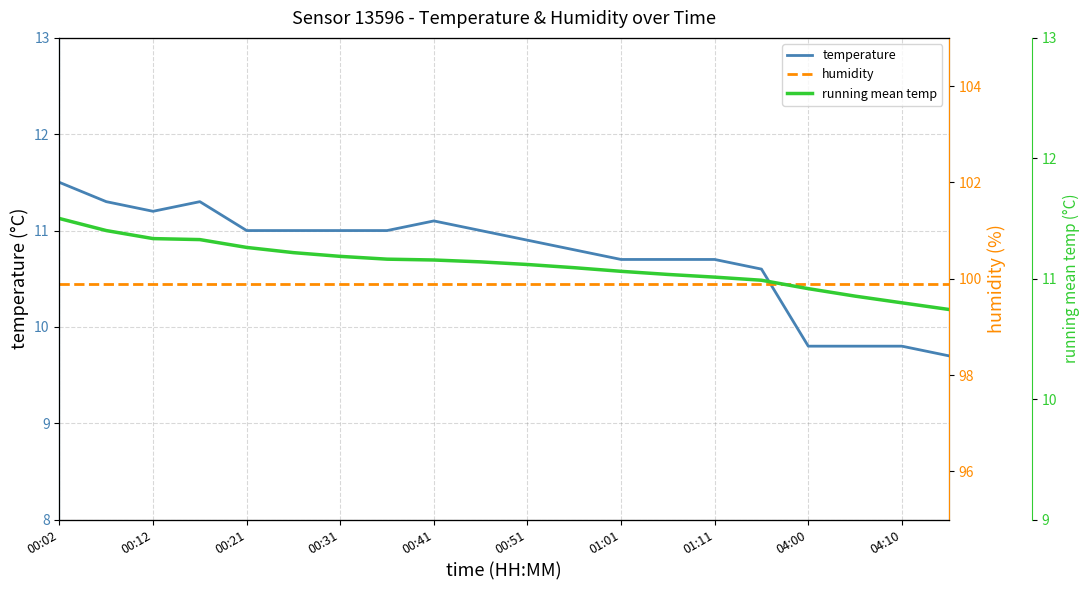

The value of temperature at 01:01 is 10.7. True or false?

True